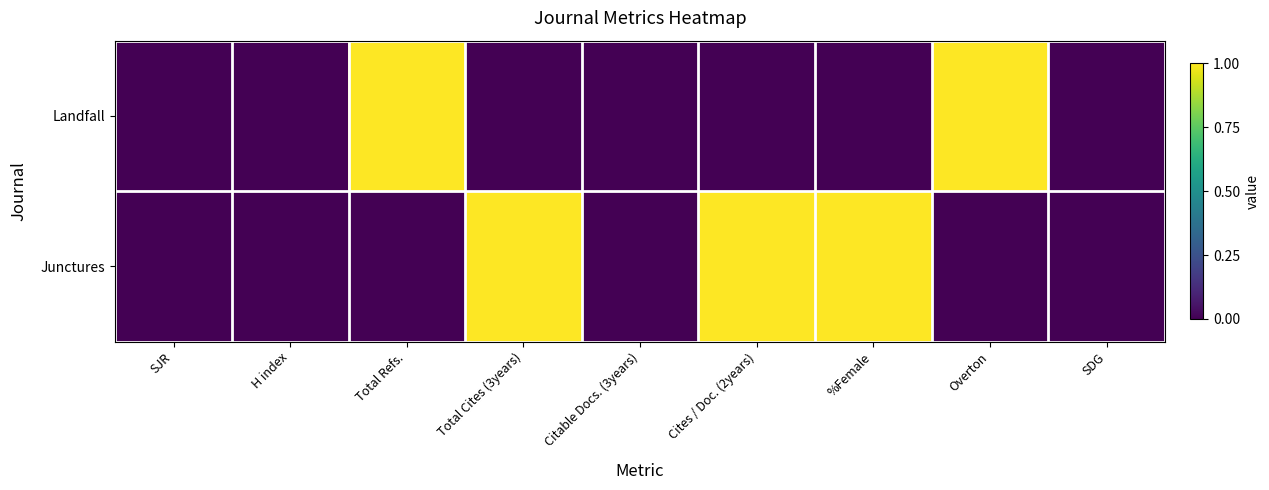

Which series has the largest range (max minus min)?

Landfall